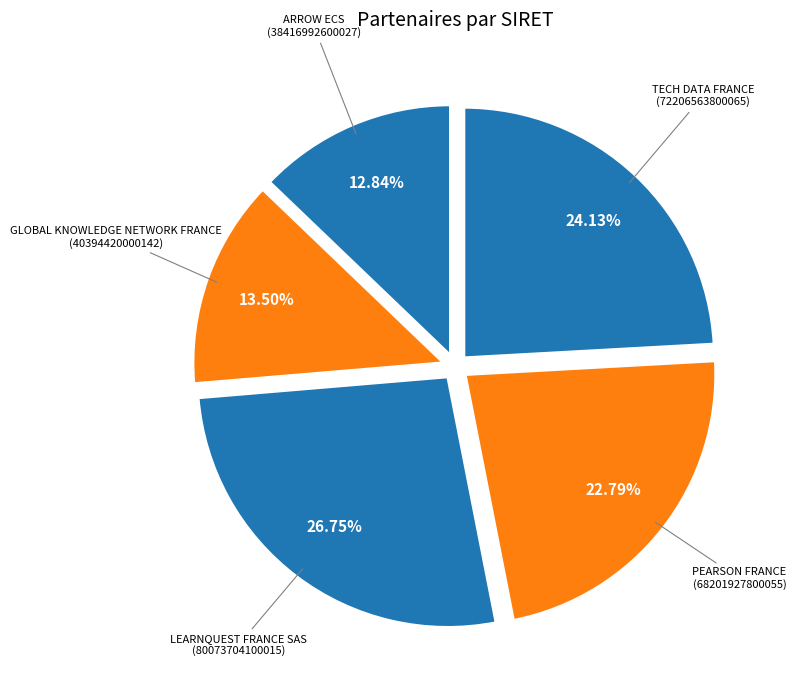

How many slices are in this pie chart?

5